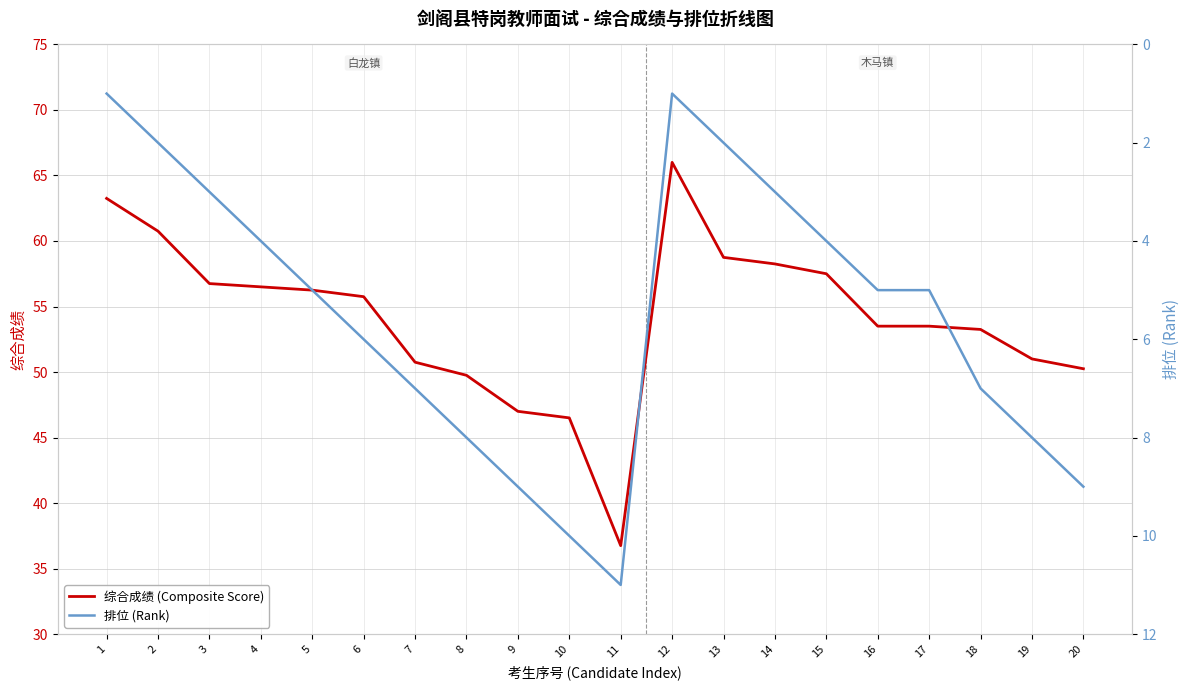

Which category has the lowest value in the 排位 (Rank) series?

1